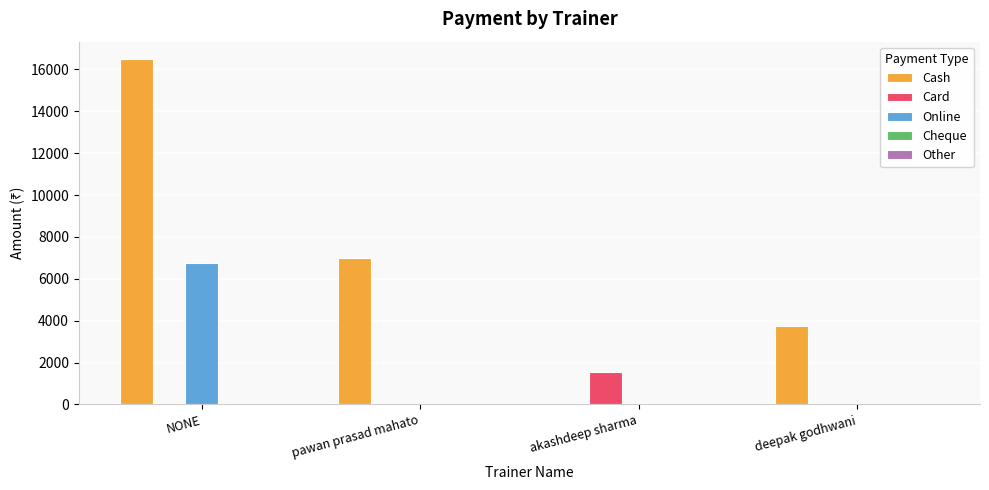

Which category has the highest value in the Online series?

NONE